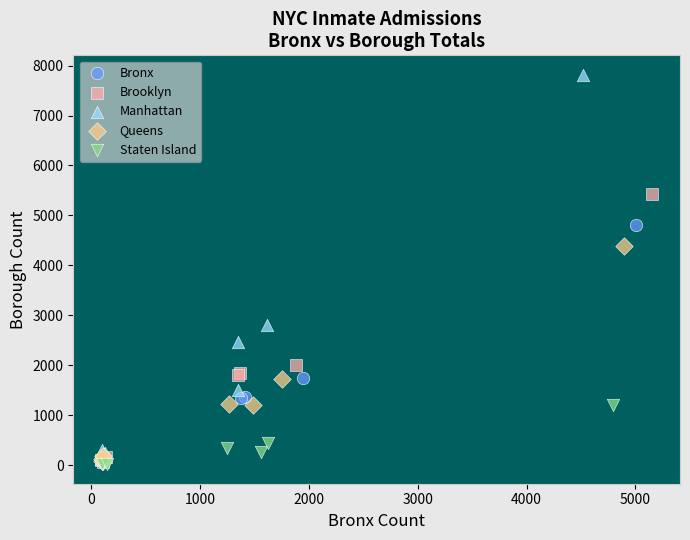

Which series reaches the maximum Y coordinate?

Manhattan